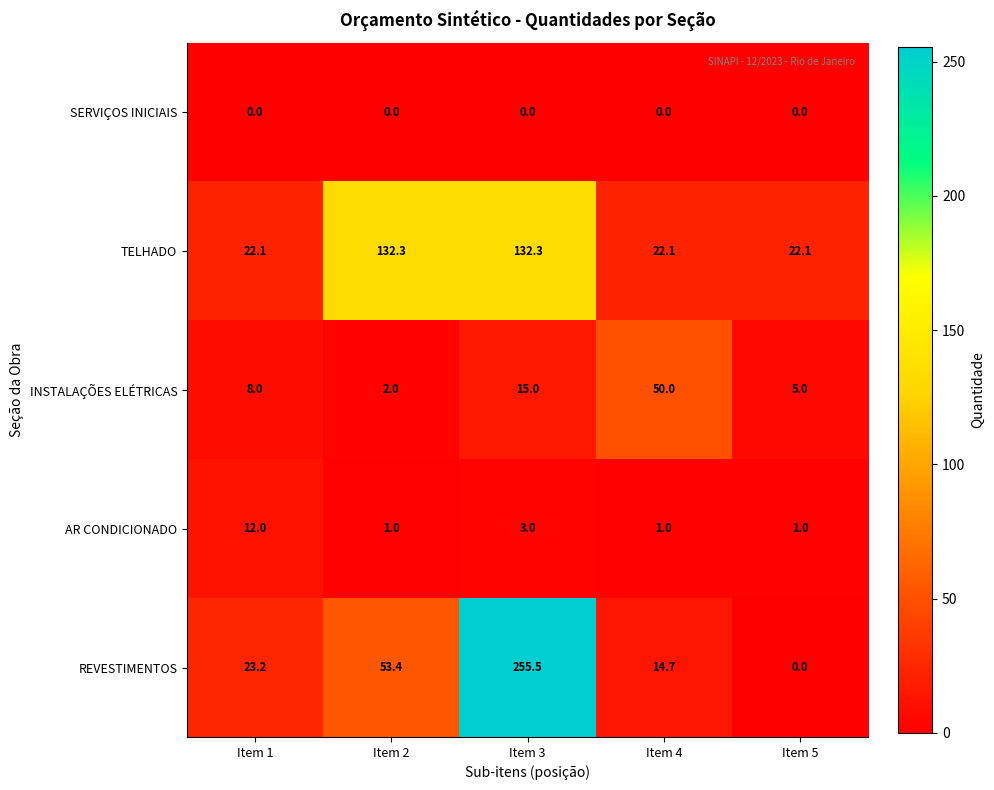

List the series in order of their peak value, highest first.

REVESTIMENTOS, TELHADO, INSTALAÇÕES ELÉTRICAS, AR CONDICIONADO, SERVIÇOS INICIAIS